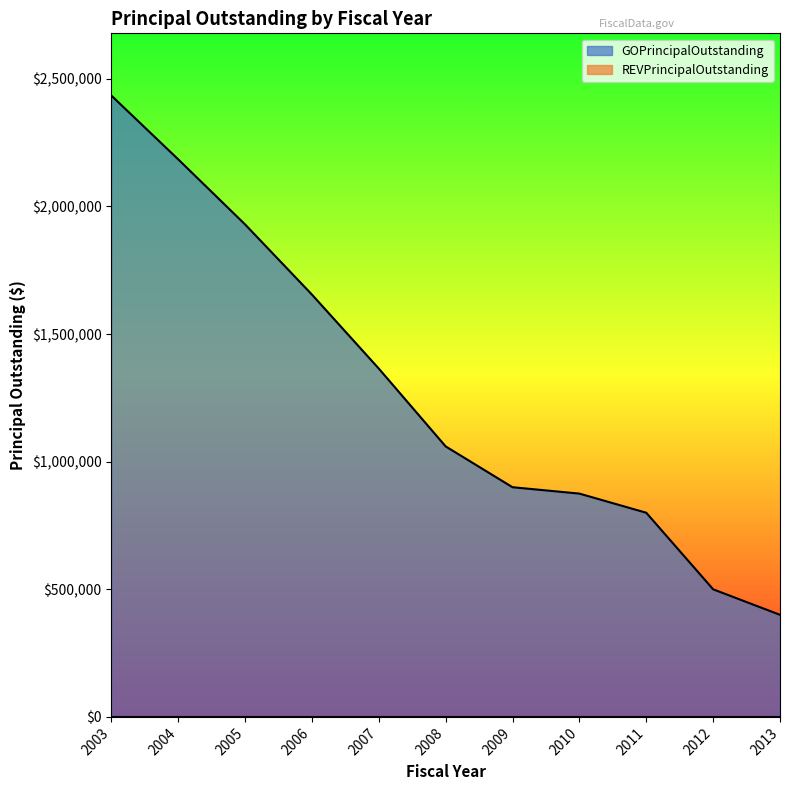

Rank the categories by value from highest to lowest.

2003, 2004, 2005, 2006, 2007, 2008, 2009, 2010, 2011, 2012, 2013